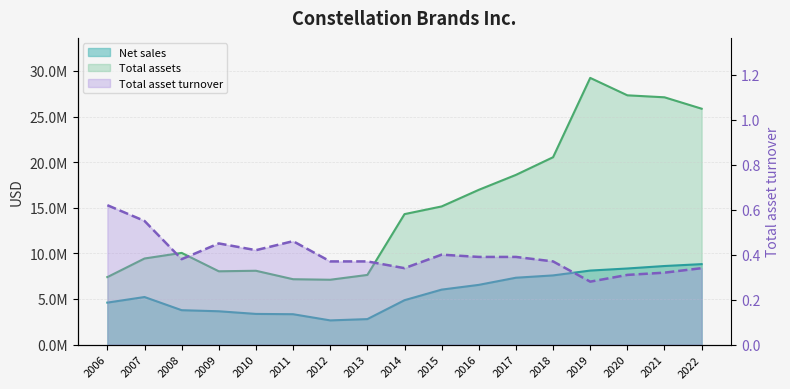

The value of Total asset turnover at 2022 is 0.3. True or false?

True